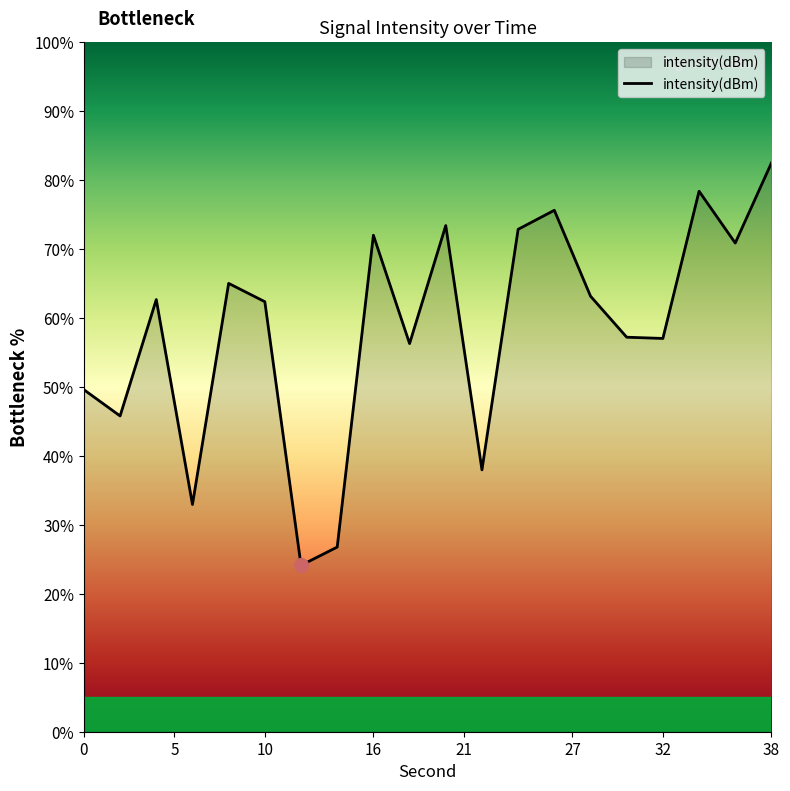

What is the greatest value displayed?

82.5